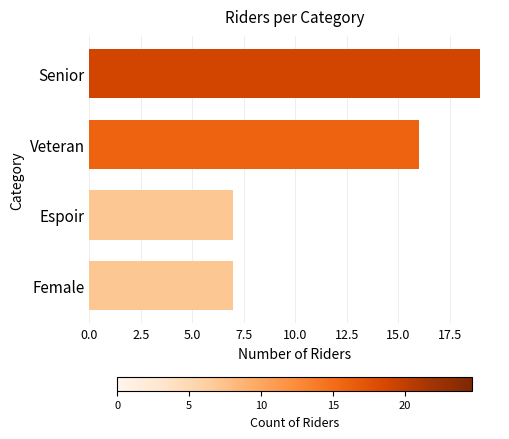

What is the value of the 3rd bar from the top?

7